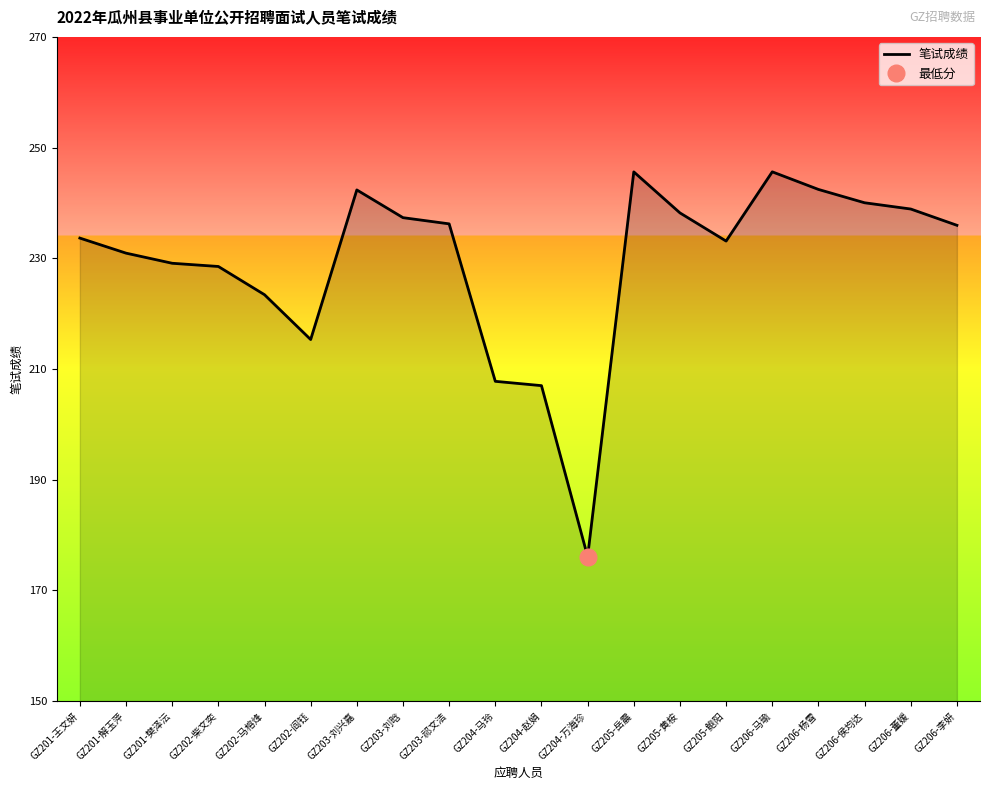

How many categories are shown in the chart?

20